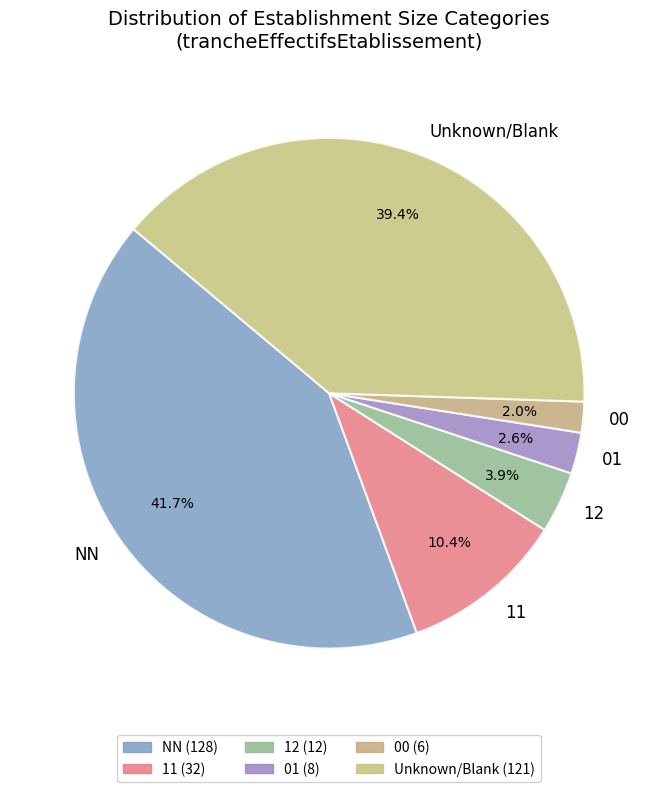

To the nearest percent, what percentage of the pie is 11?

10%